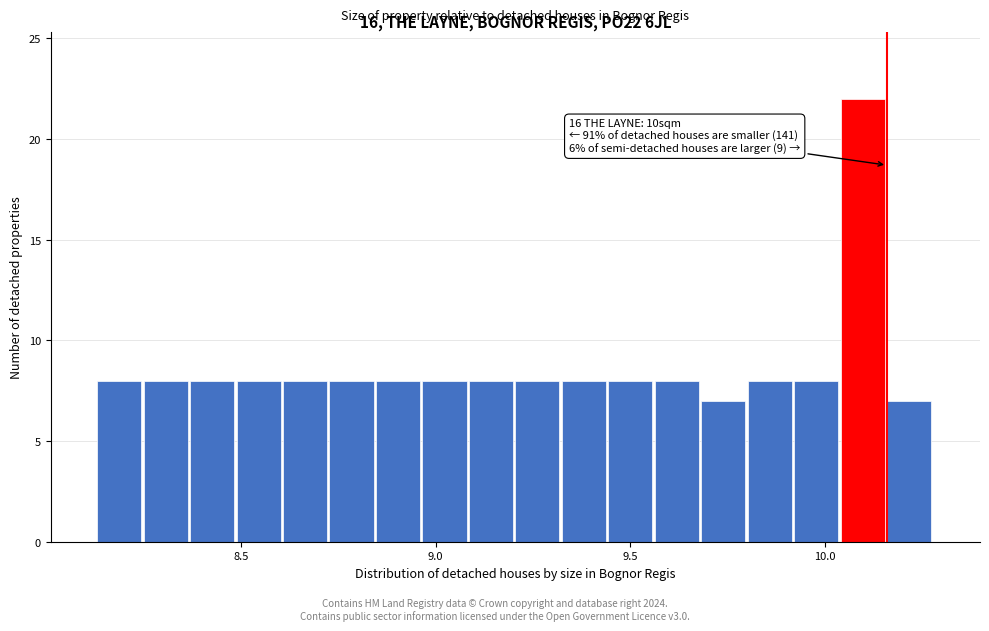

Around what value on the x-axis is the tallest bar? Give the approximate position of its centre, as read against the axis.

10.10